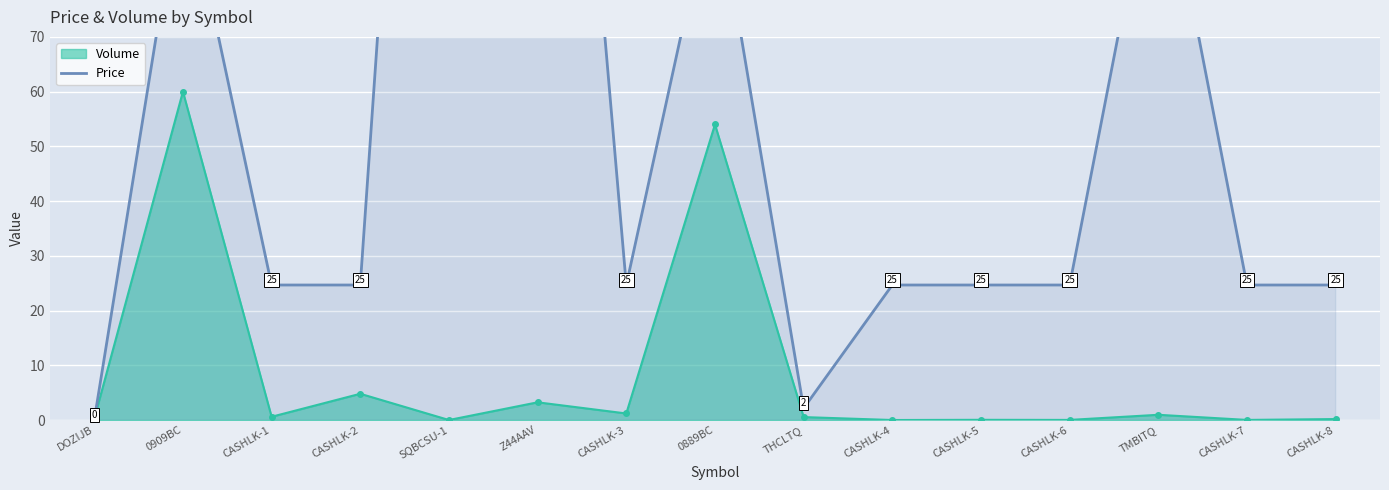

What is the value of the Volume point at the 3rd from the left?

0.6